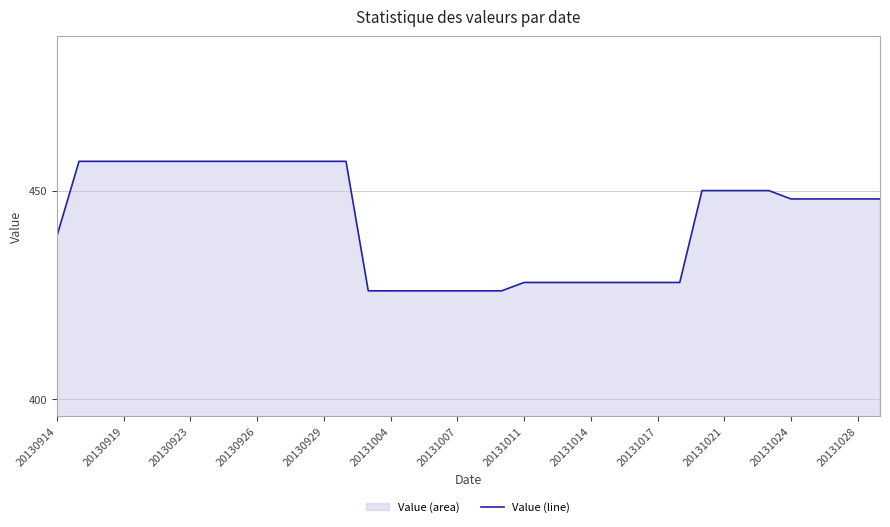

The chart shows a value of 125 at 34. True or false?

False